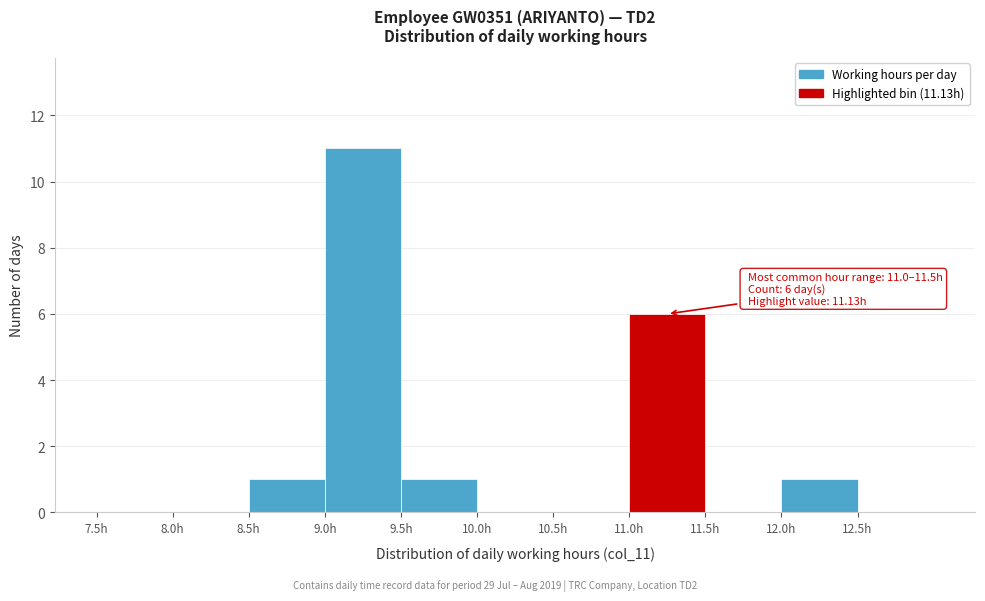

Over which range of the x-axis is the bar tallest?

9.0 to 9.5